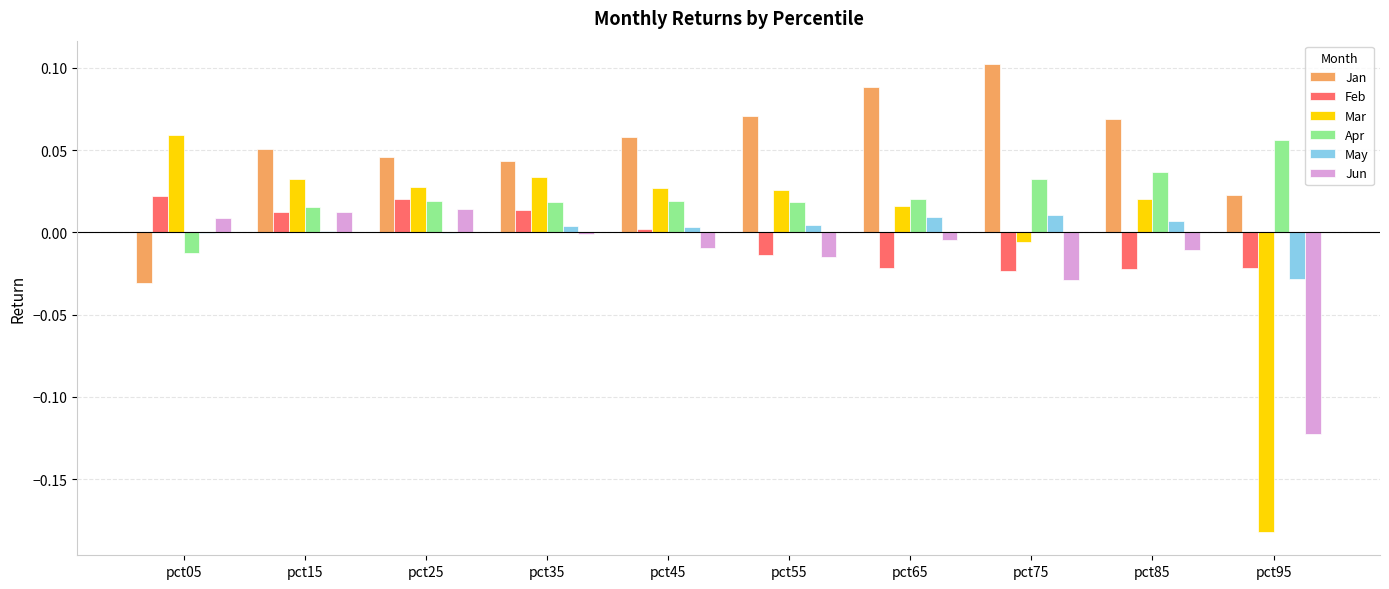

Which series has the widest spread of values?

Mar